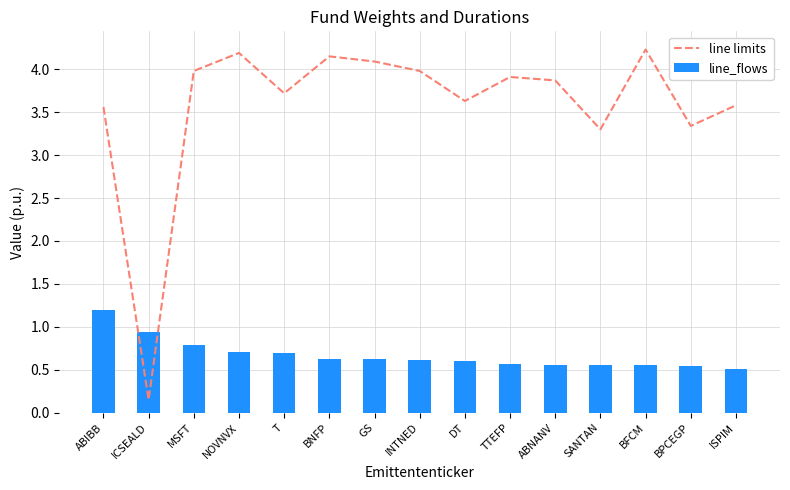

Reading left to right, transcribe all the data shown in this chart.

line limits: ABIBB=3.6	ICSEALD=0.1	MSFT=4.0	NOVNVX=4.2	T=3.7	BNFP=4.2	GS=4.1	INTNED=4.0	DT=3.6	TTEFP=3.9	ABNANV=3.9	SANTAN=3.3	BFCM=4.2	BPCEGP=3.3	ISPIM=3.6
line_flows: ABIBB=1.2	ICSEALD=0.9	MSFT=0.8	NOVNVX=0.7	T=0.7	BNFP=0.6	GS=0.6	INTNED=0.6	DT=0.6	TTEFP=0.6	ABNANV=0.6	SANTAN=0.6	BFCM=0.6	BPCEGP=0.5	ISPIM=0.5